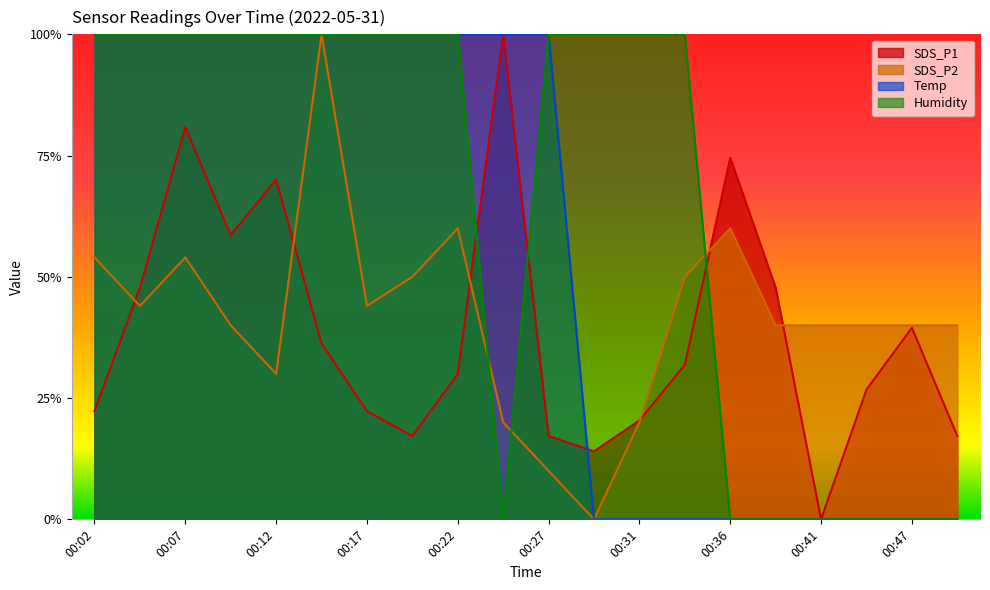

How many lines are shown in the chart?

4